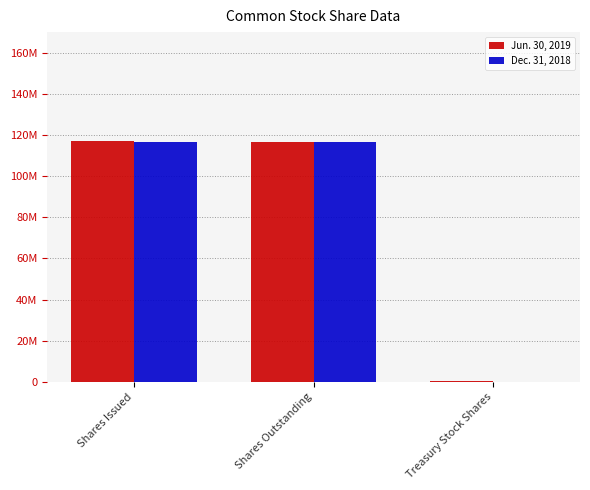

At which label does Dec. 31, 2018 reach its minimum?

Treasury Stock Shares